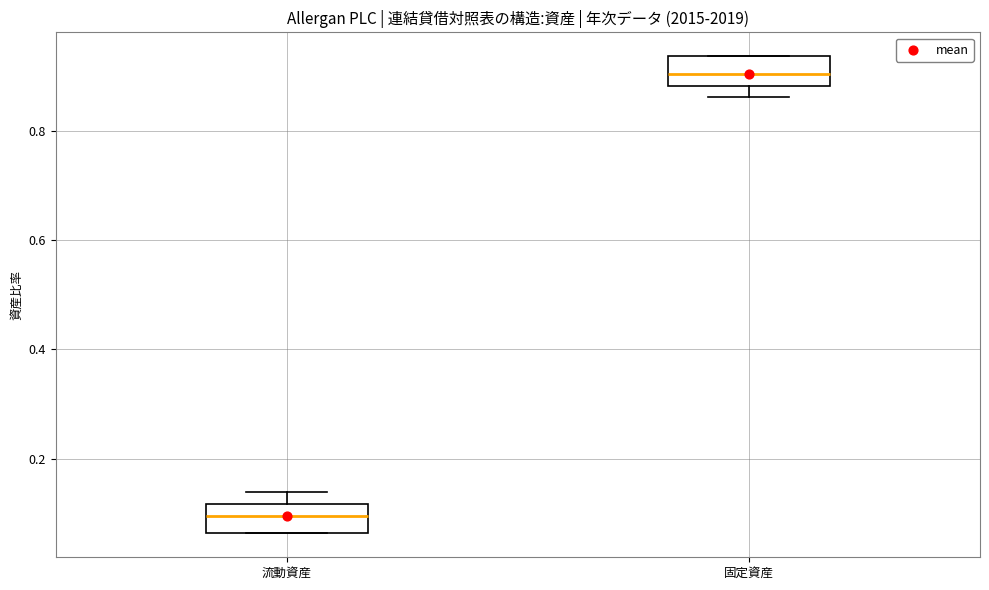

Which box's median line is the highest?

固定資産